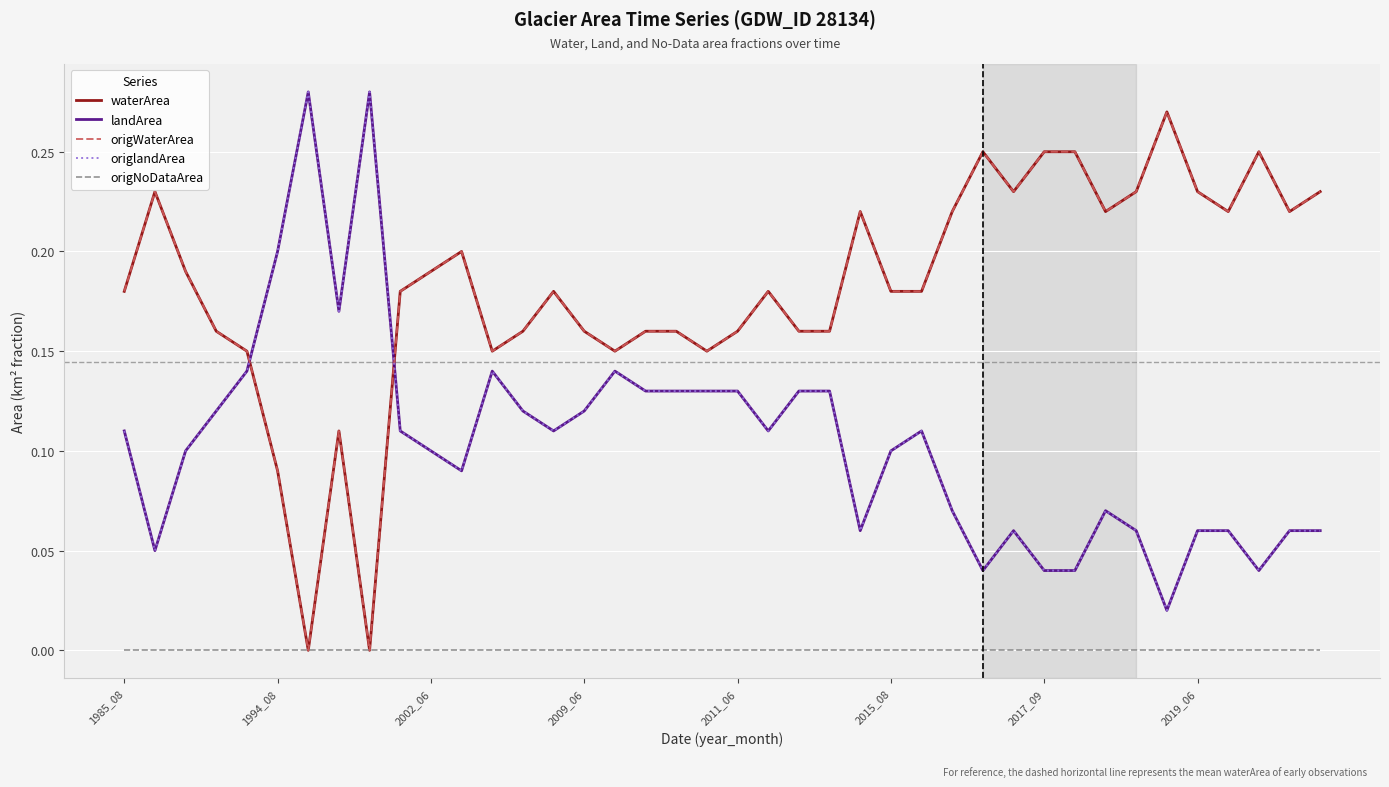

Rank the series by their maximum value, from highest to lowest.

landArea, origlandArea, waterArea, origWaterArea, origNoDataArea